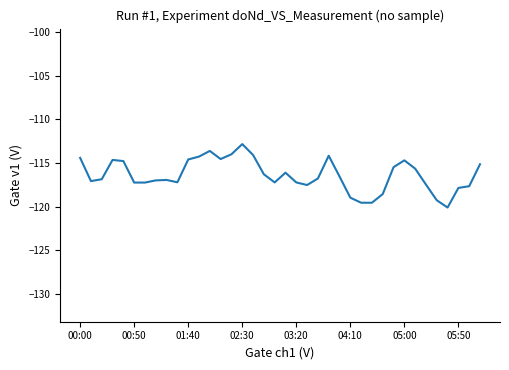

Is this an area chart (filled region under the line)?

No